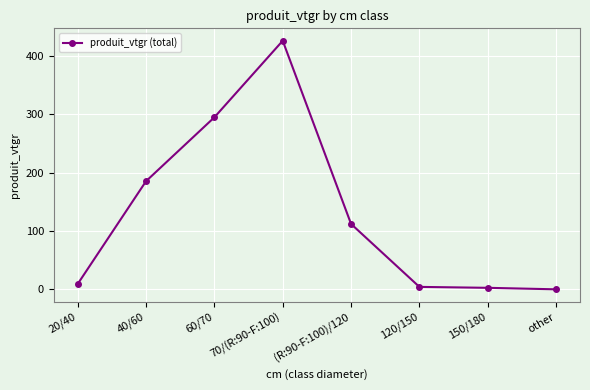

Is it true that the value at 40/60 is 58.0?

False